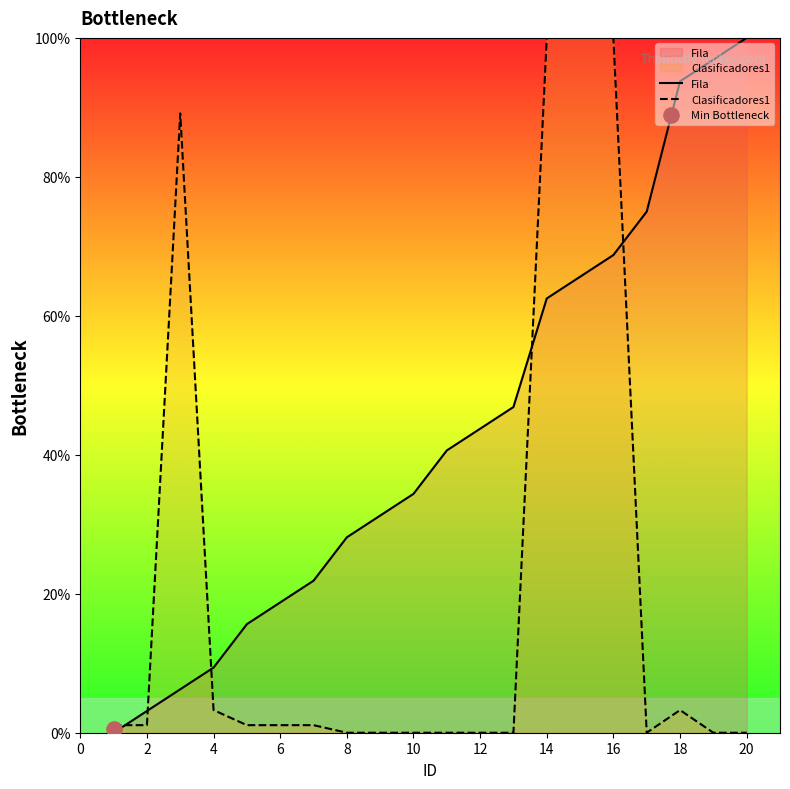

Is the value of Clasificadores1 at 6 greater than the value of Fila at 16?

No